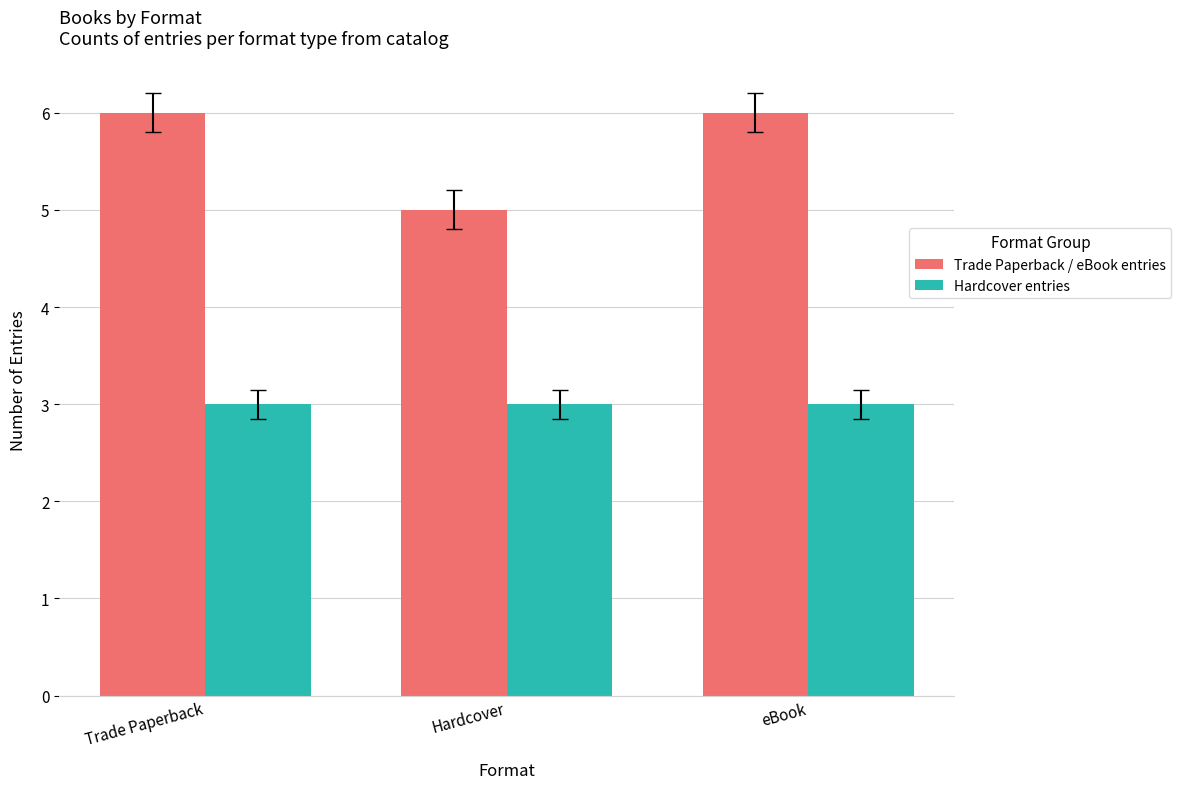

Is the value of Hardcover entries at Hardcover greater than the value of Trade Paperback / eBook entries at Hardcover?

No